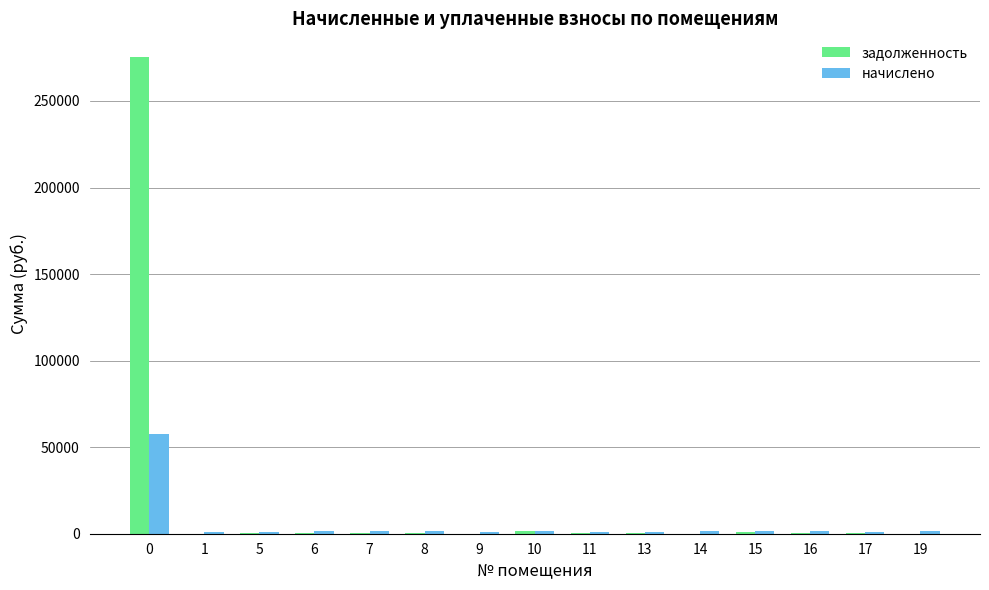

The value of начислено at 8 is 1596.5. True or false?

True